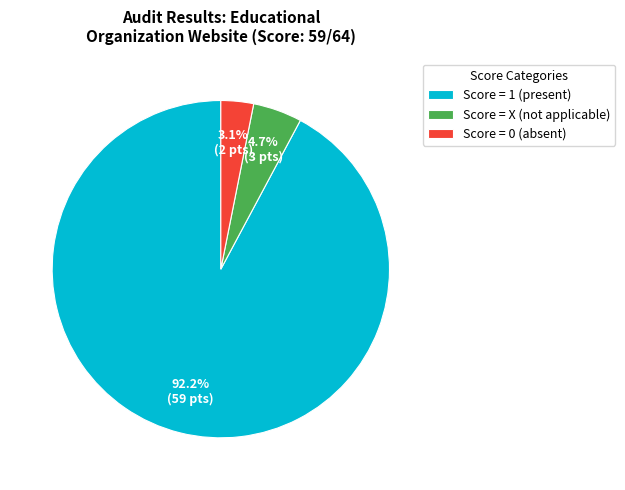

What percentage do Score = X (not applicable) and Score = 1 (present) together represent?

96.9%